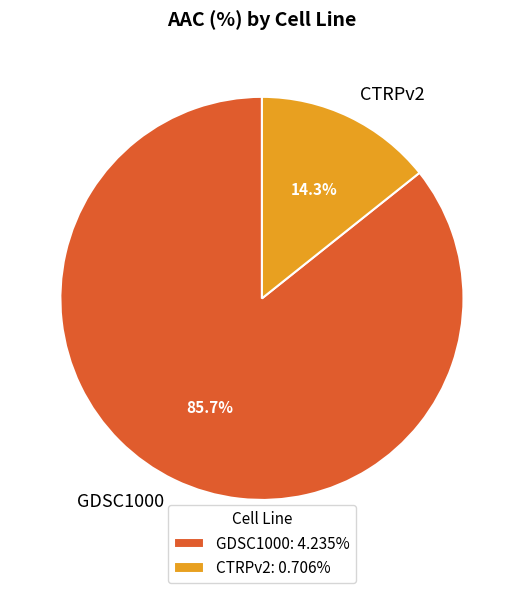

Count the number of slices in the pie.

2